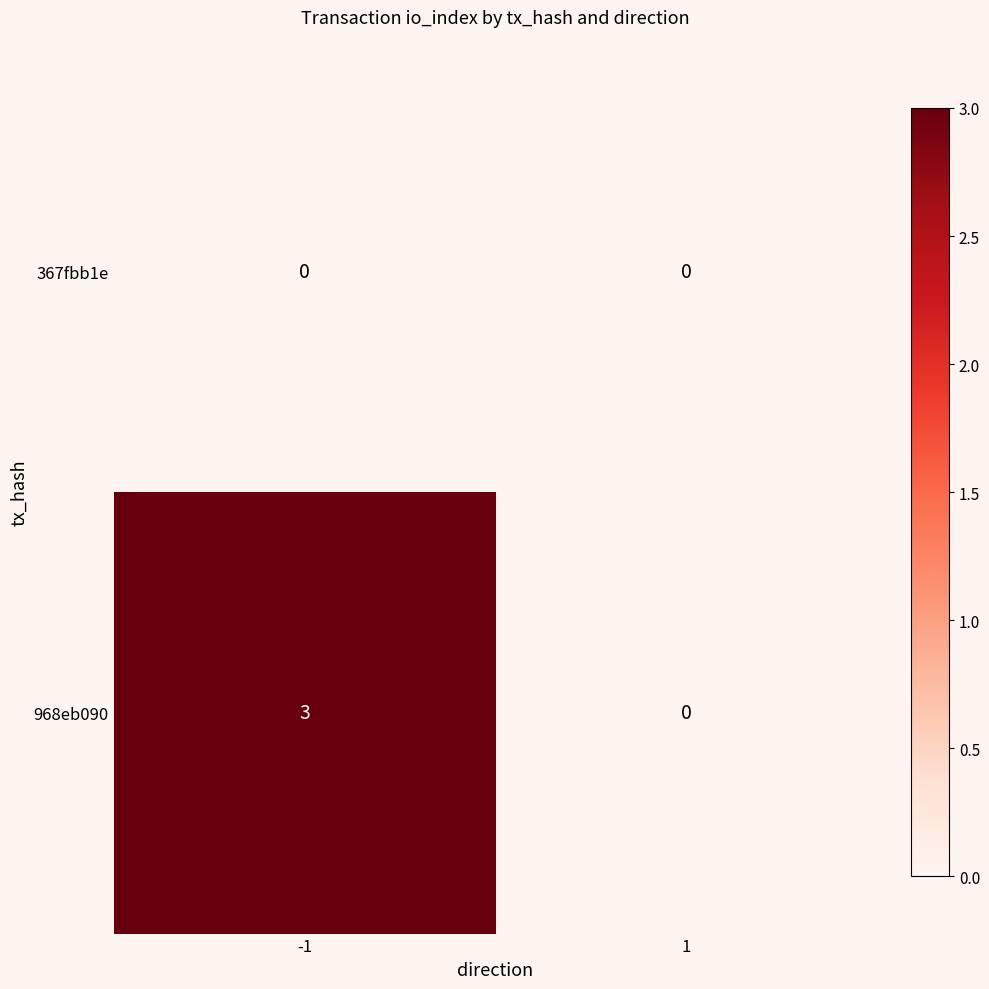

What is the total value across all series at -1?

3